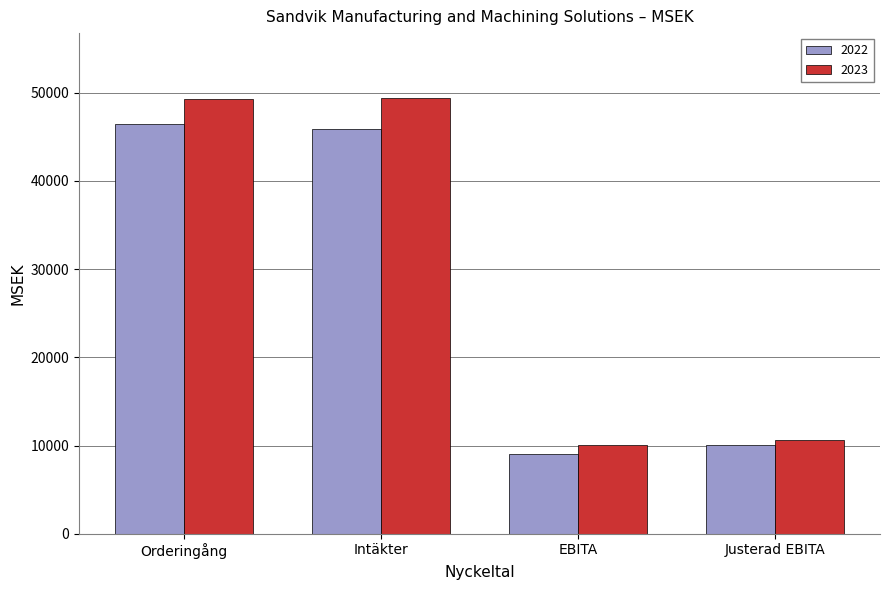

How many bars are there in each group?

2